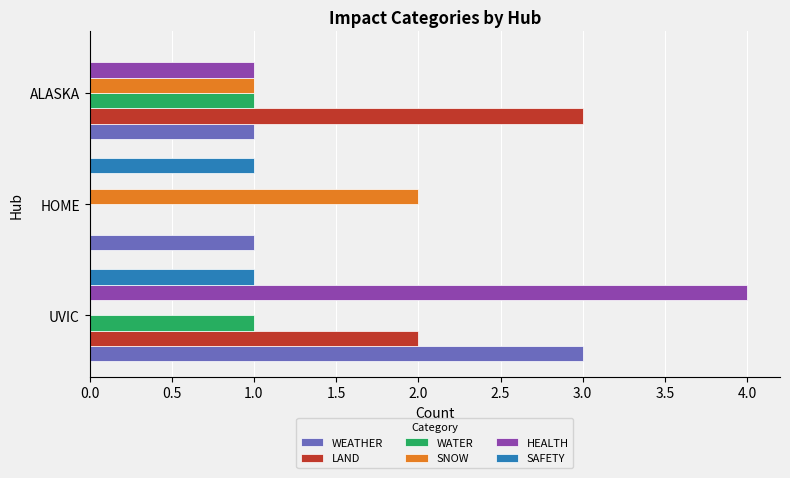

Is it true that HEALTH equals 2 at ALASKA?

False